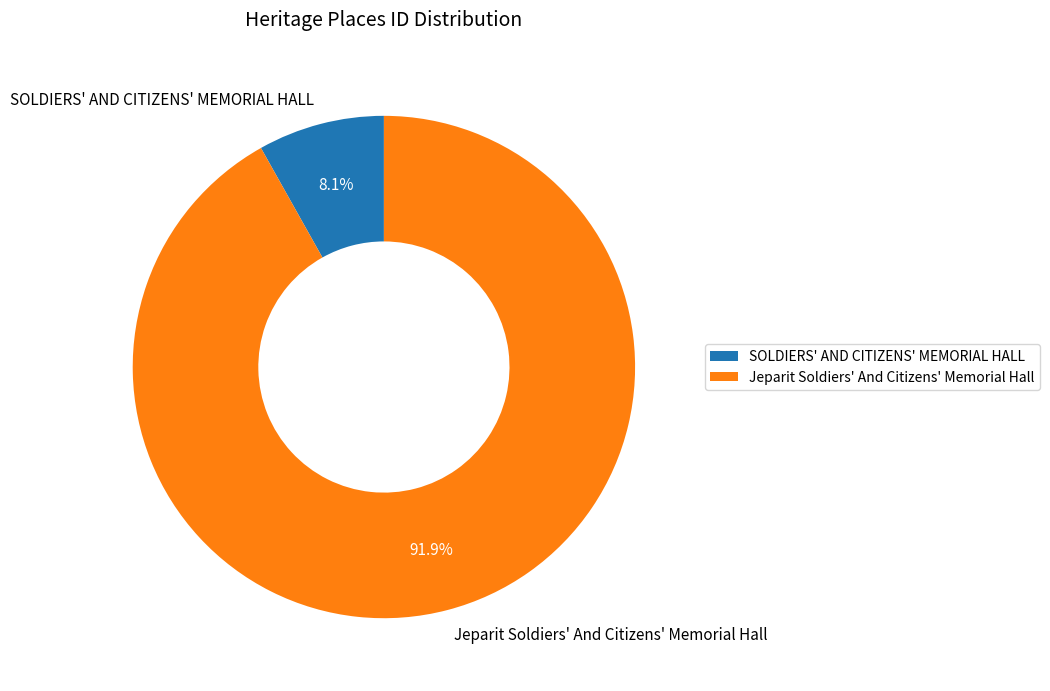

Which category has the smallest portion of the pie?

SOLDIERS' AND CITIZENS' MEMORIAL HALL